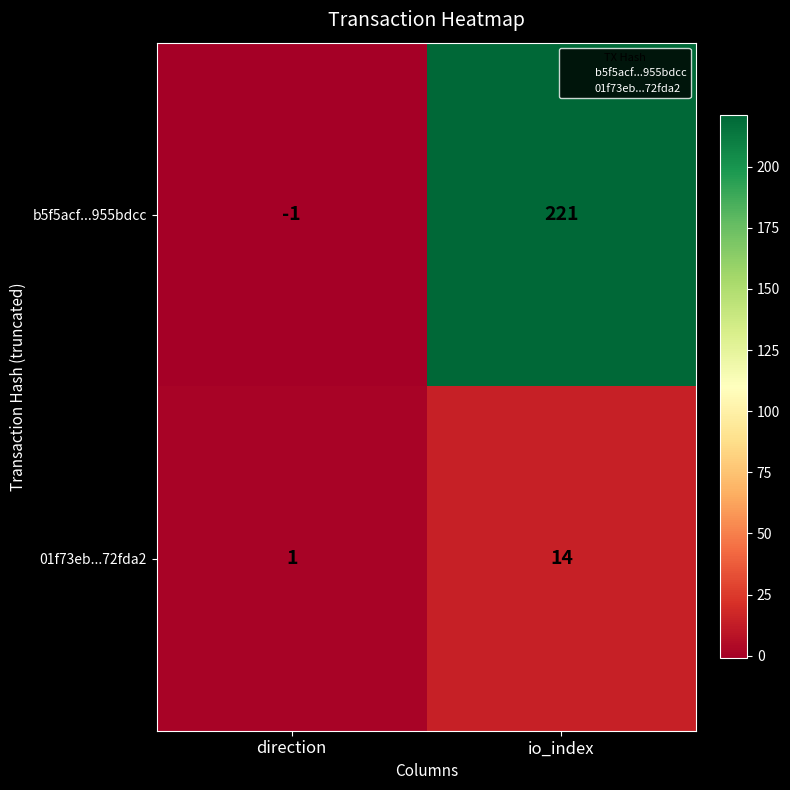

Which series changed the most between direction and io_index?

b5f5acf...955bdcc